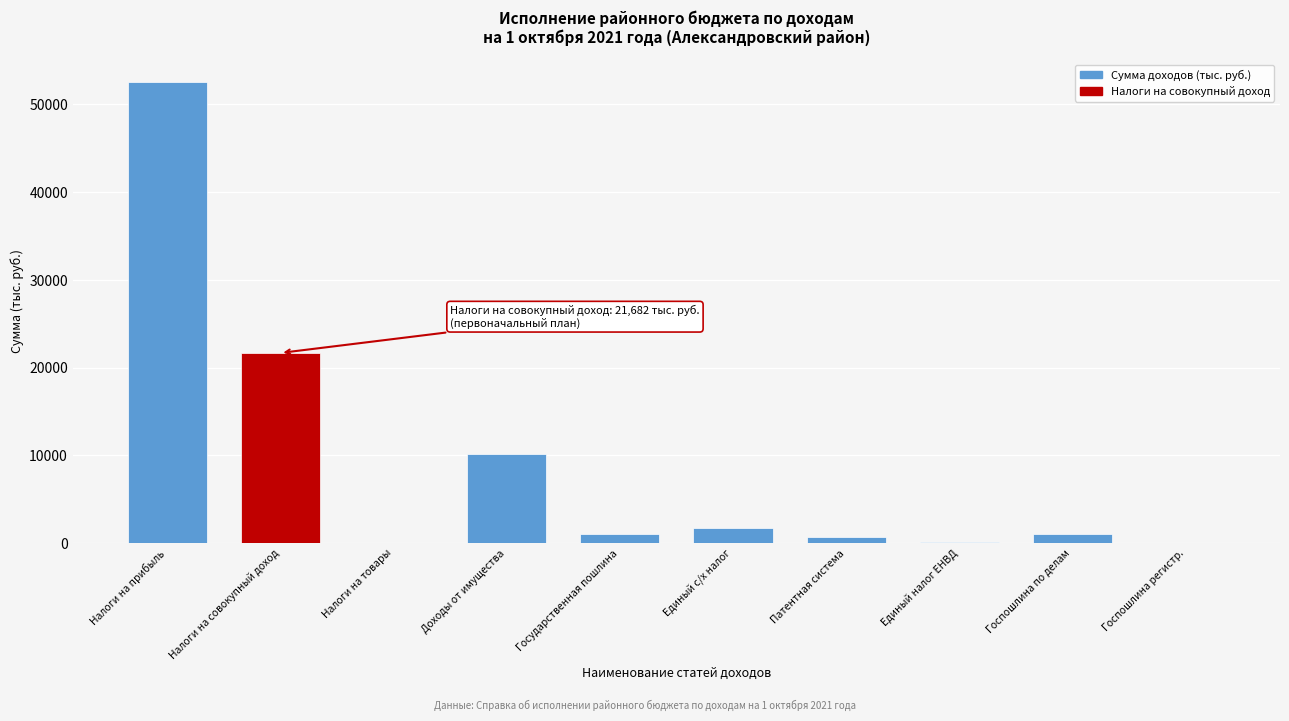

Approximately how many times larger is the value at Доходы от имущества compared to Налоги на совокупный доход?

0.5